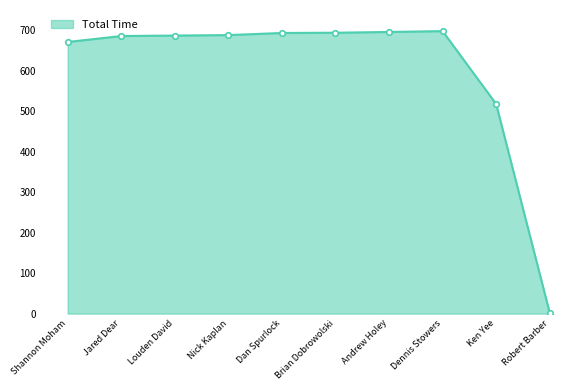

What is the label of the 6th point from the right?

Dan Spurlock